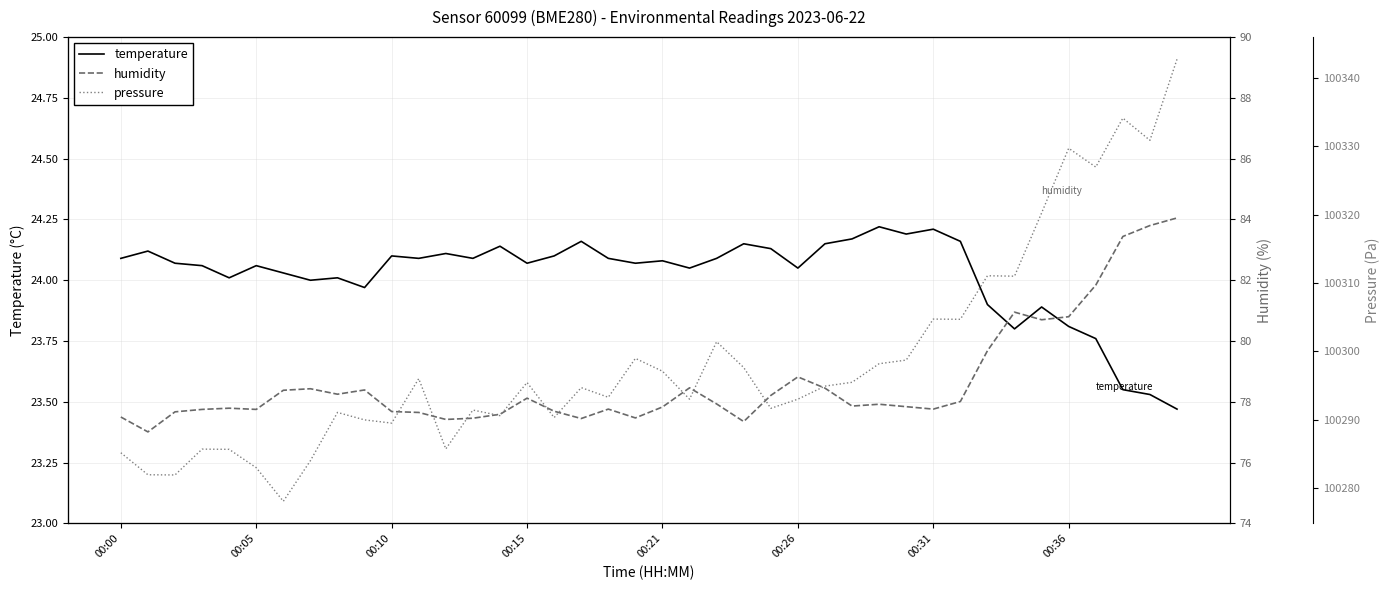

What is the difference between the maximum and second lowest values in the pressure series?

60.8